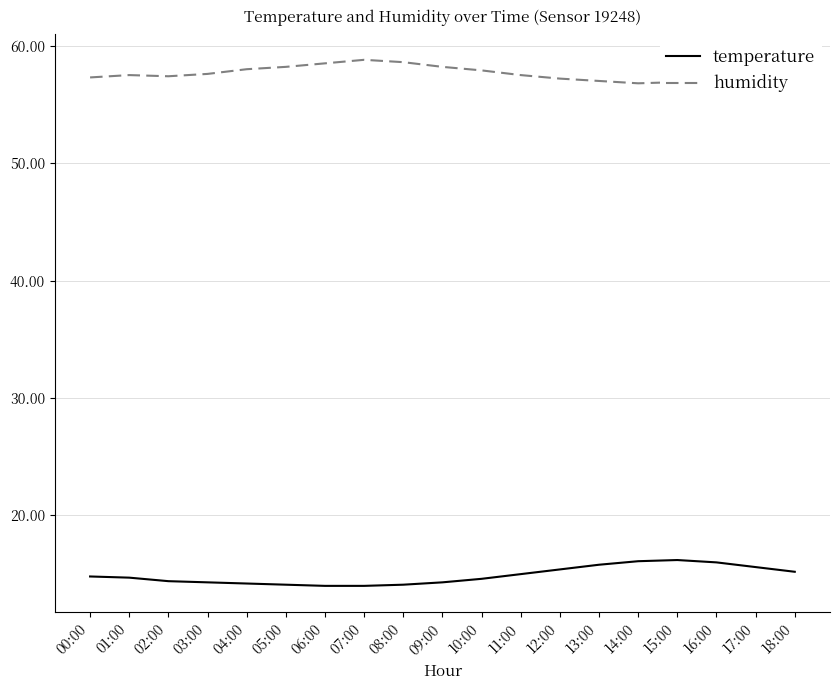

Which series has the largest total across all categories?

humidity